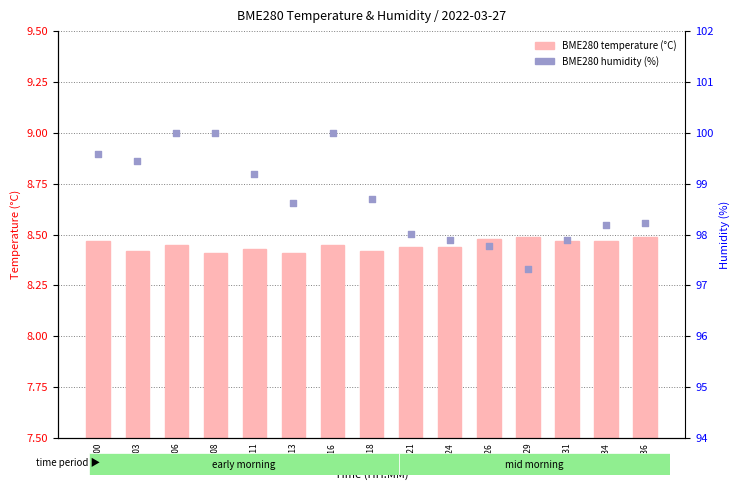

Which series contains the highest Y value?

BME280 humidity